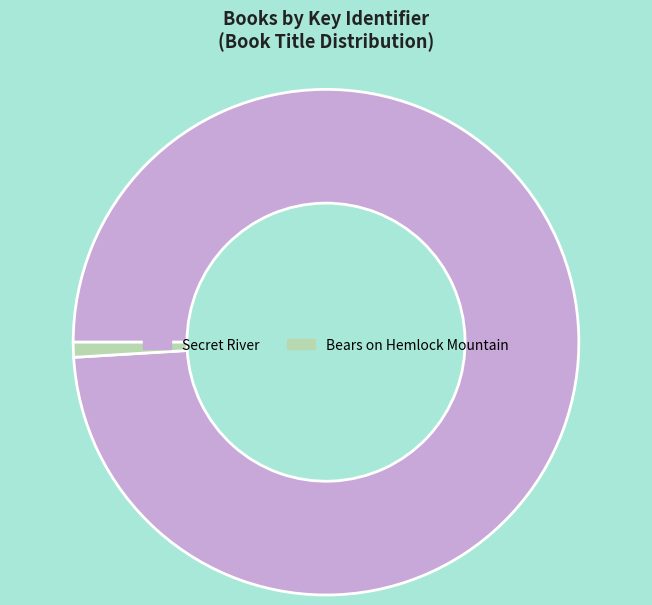

How many segments does this pie chart have?

2